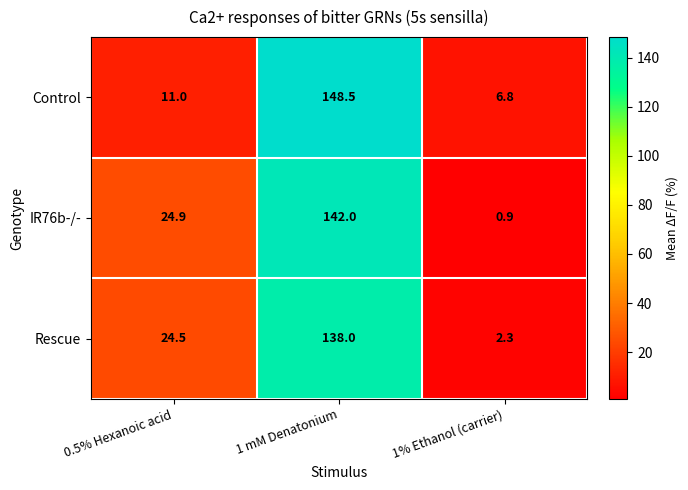

Which series has the largest total across all categories?

IR76b-/-